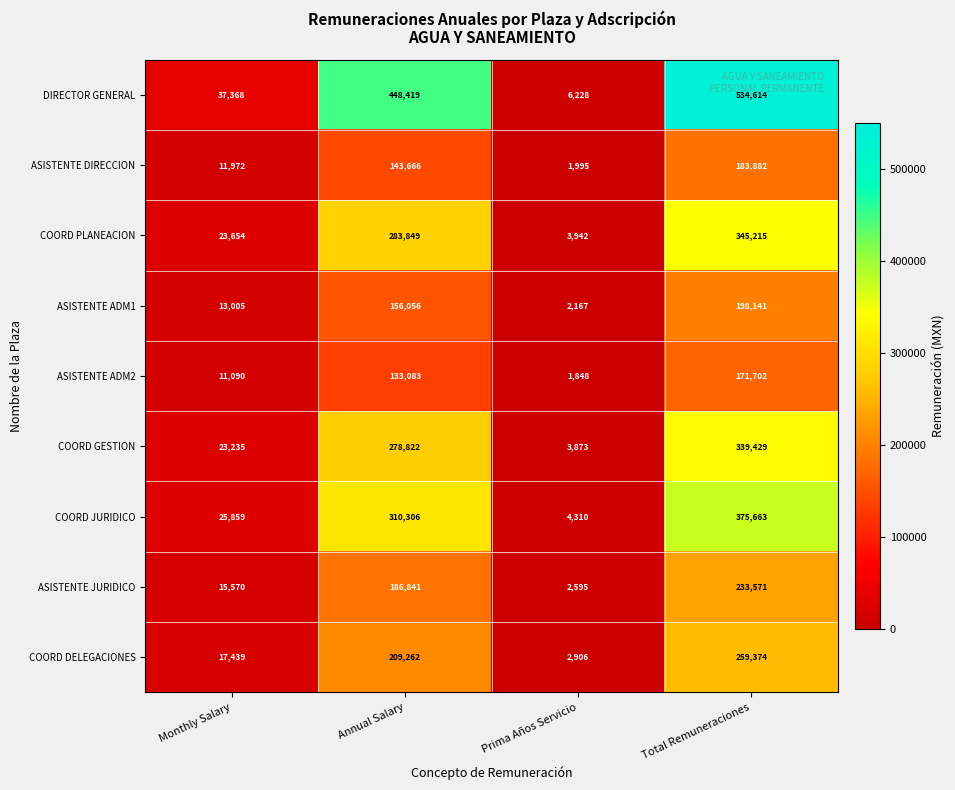

At Monthly Salary, list the series in order from largest to smallest.

DIRECTOR GENERAL, COORD JURIDICO, COORD PLANEACION, COORD GESTION, COORD DELEGACIONES, ASISTENTE JURIDICO, ASISTENTE ADM1, ASISTENTE DIRECCION, ASISTENTE ADM2